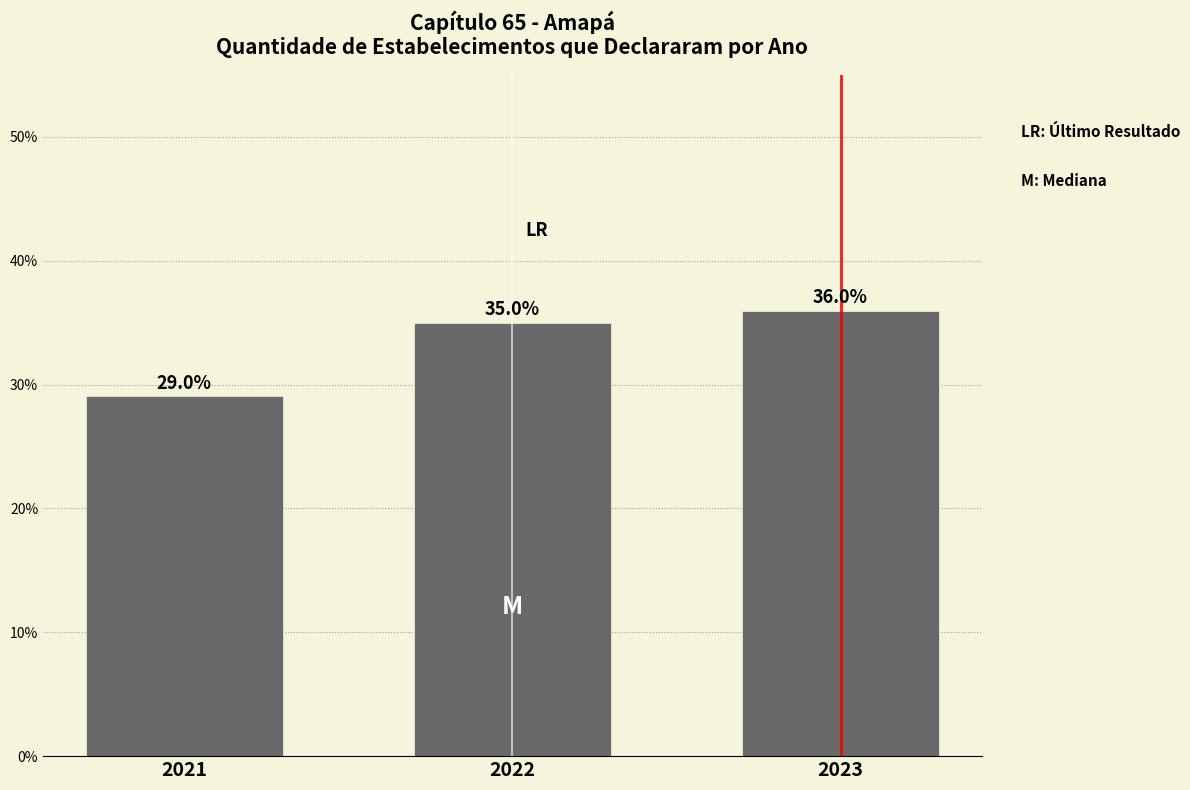

Reading right to left, extract all data points from this chart.

2023=36.0	2022=35.0	2021=29.0